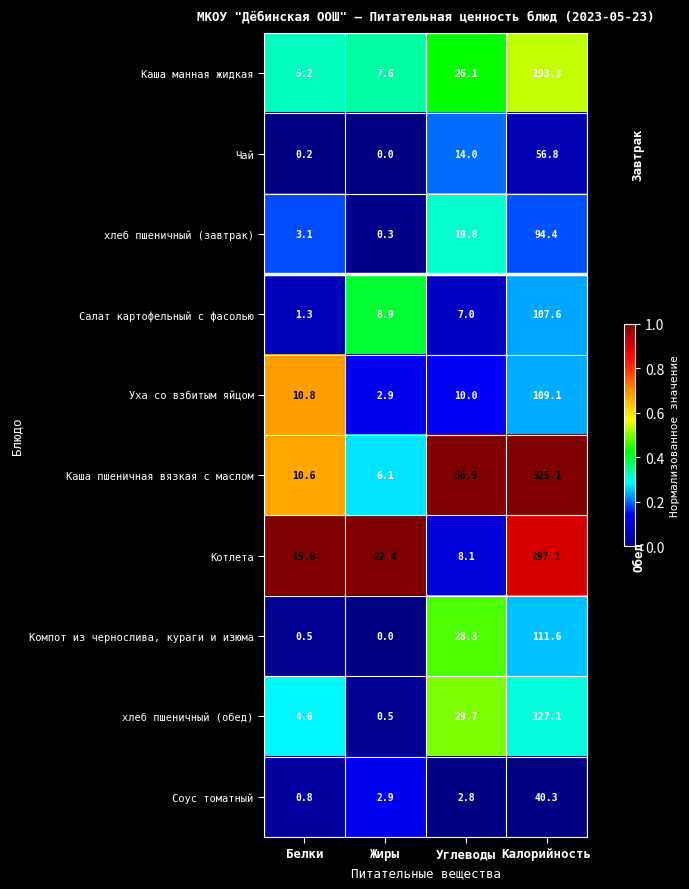

What is the difference between the maximum and minimum values in the Каша пшеничная вязкая с маслом series?

319.0